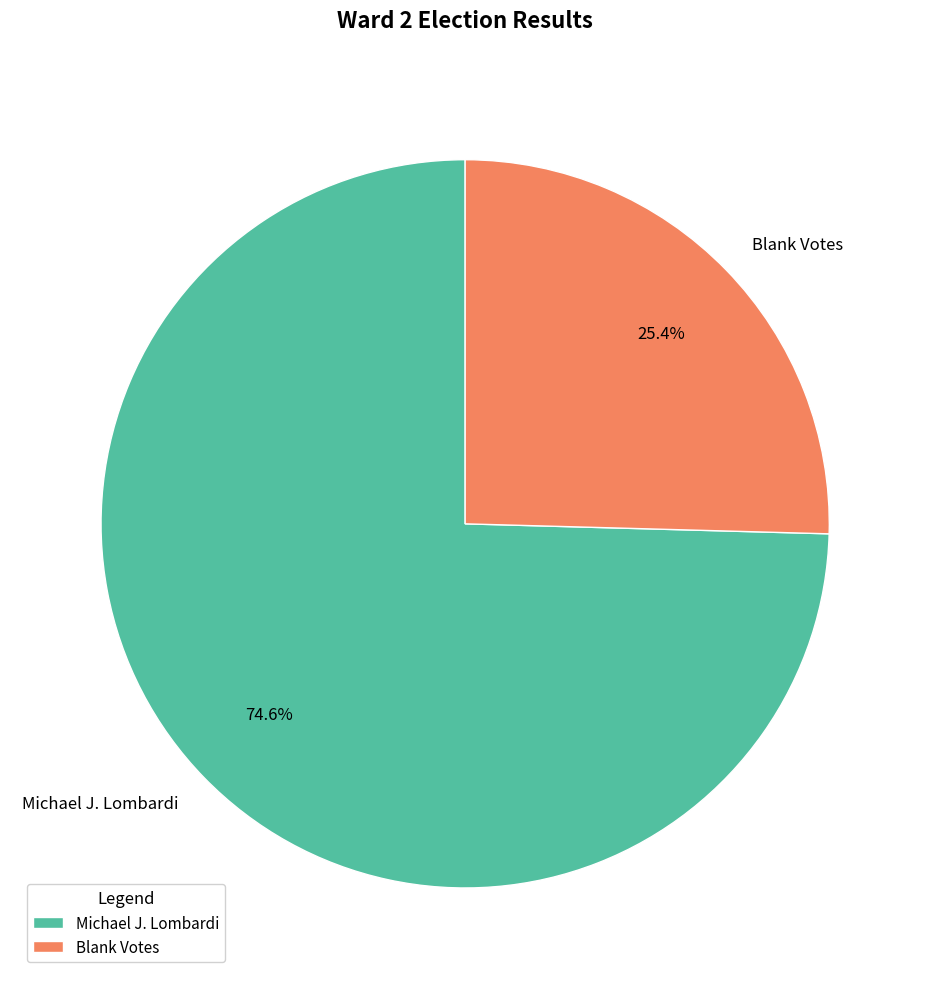

Does Michael J. Lombardi represent more than half of the total?

Yes